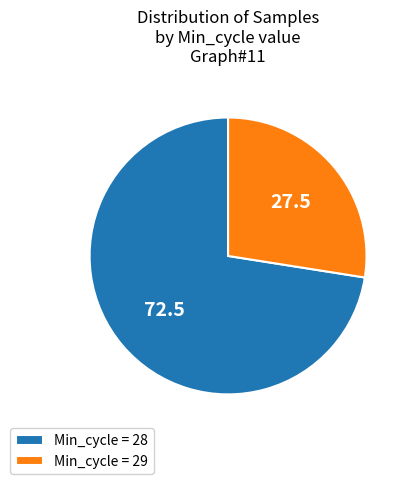

True or false: Min_cycle = 28 accounts for 73% of the total.

True